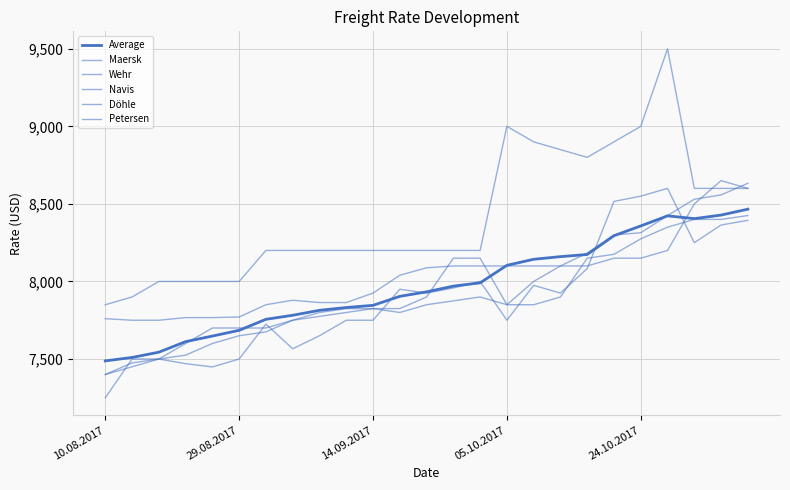

Does the chart have visible grid lines?

Yes